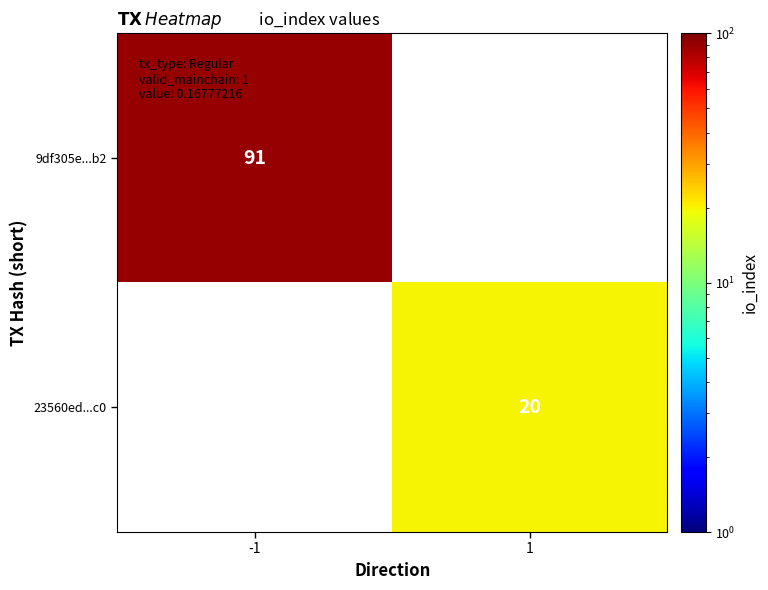

The value of 23560ed...c0 at 1 is 31. True or false?

False